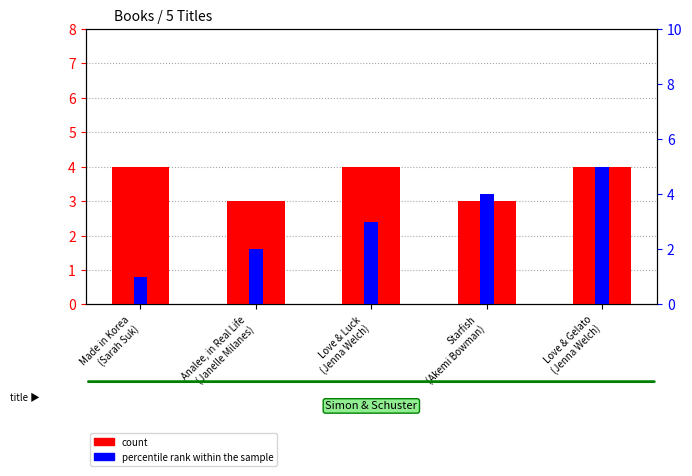

Which series has the largest range (max minus min)?

percentile rank within the sample